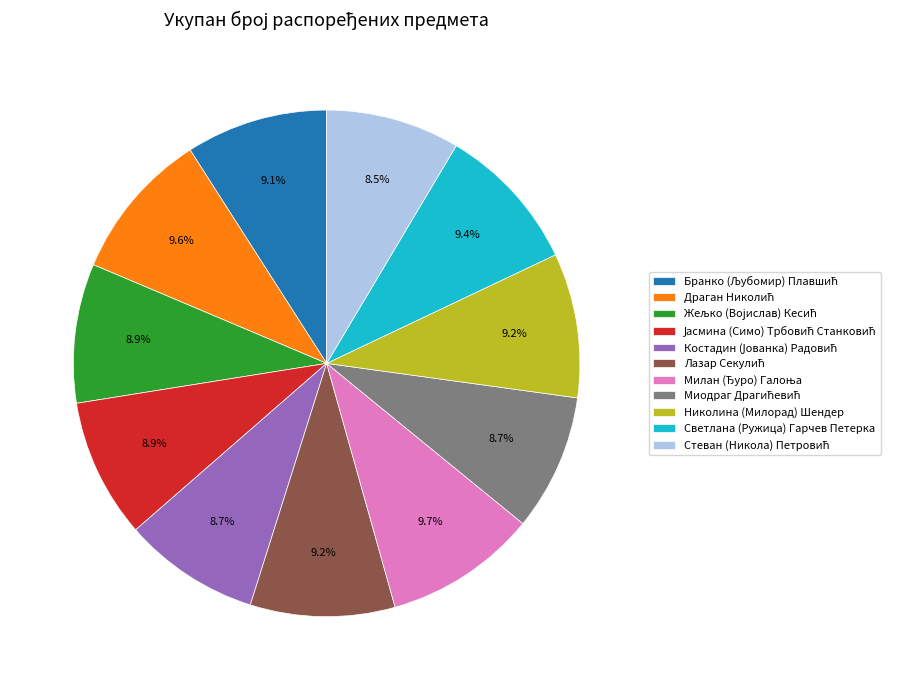

Is there any slice that represents more than half of the pie?

No